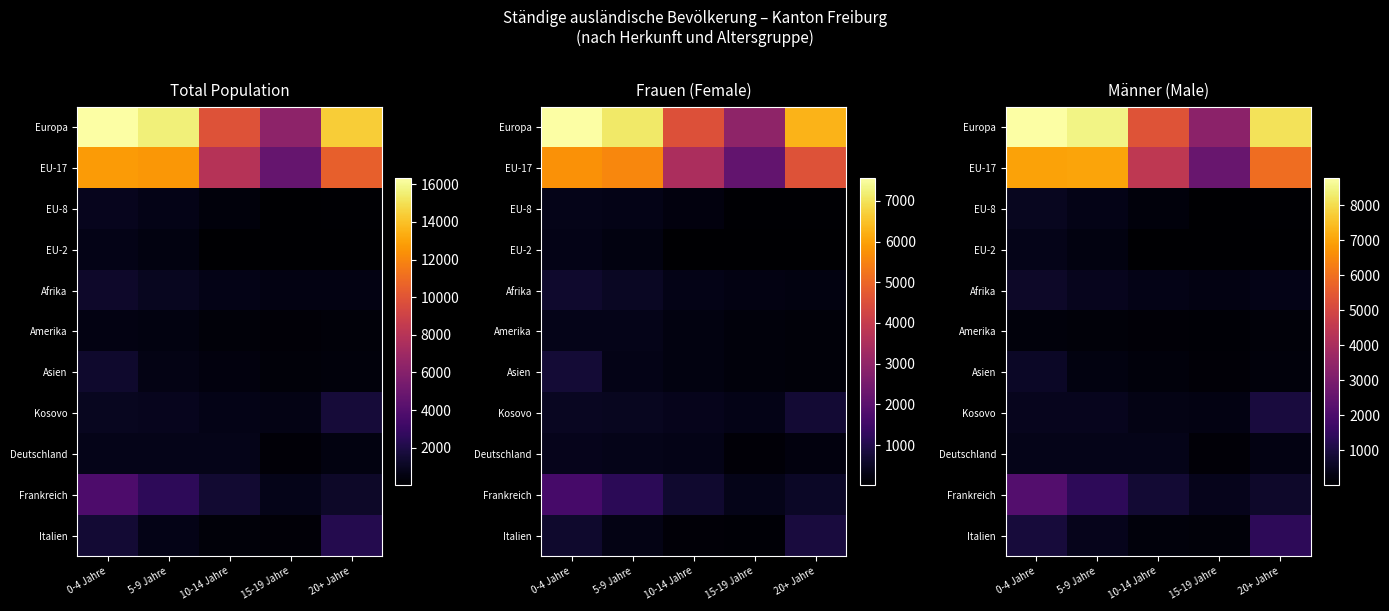

What is the minimum value shown in the chart?

5